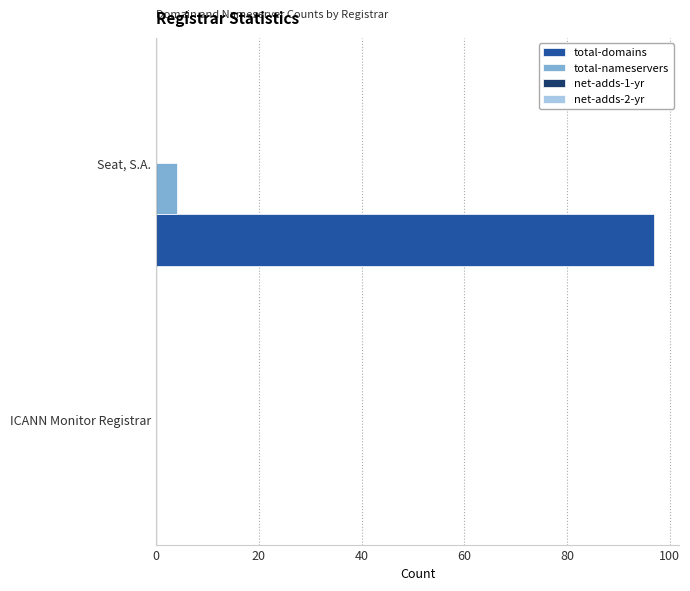

Which series changed the most between ICANN Monitor Registrar and Seat, S.A.?

total-domains